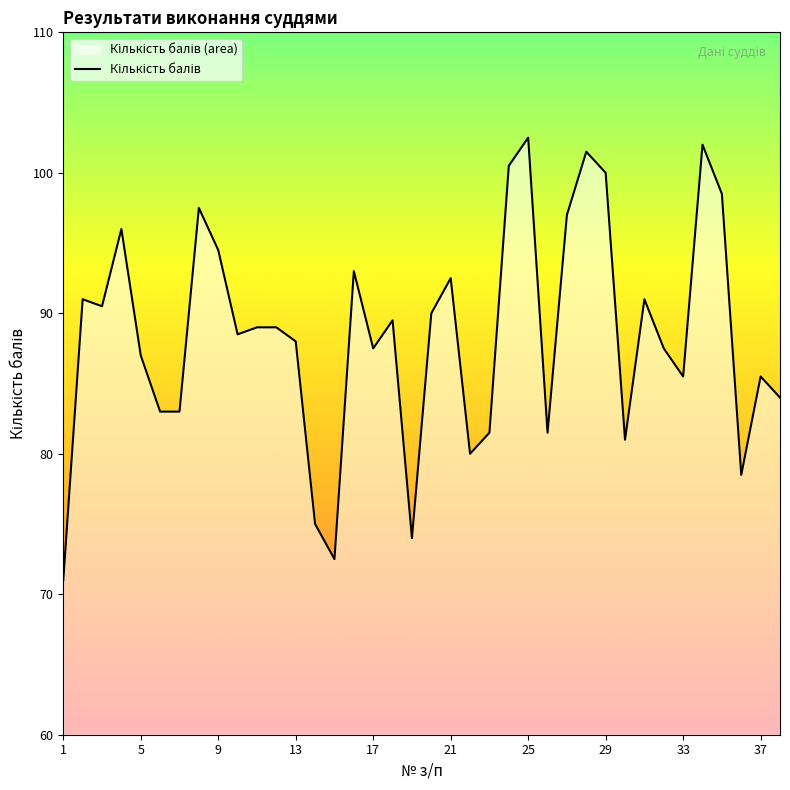

What is the minimum value shown in the chart?

71.0